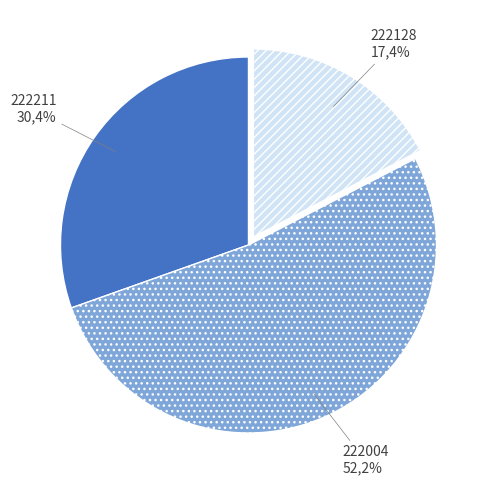

Rank the categories by value from highest to lowest.

222004, 222211, 222128